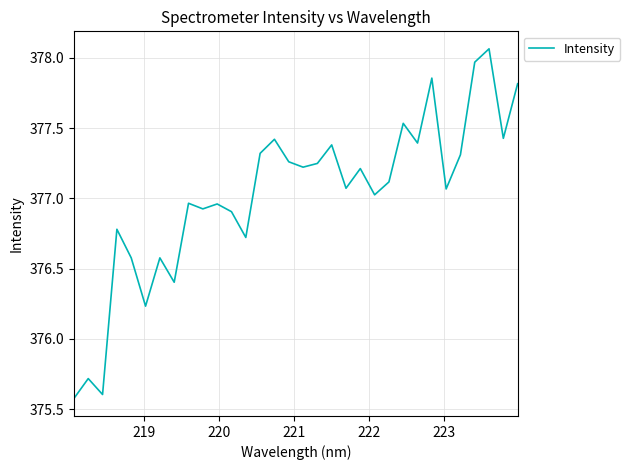

What is the smallest value displayed?

375.6